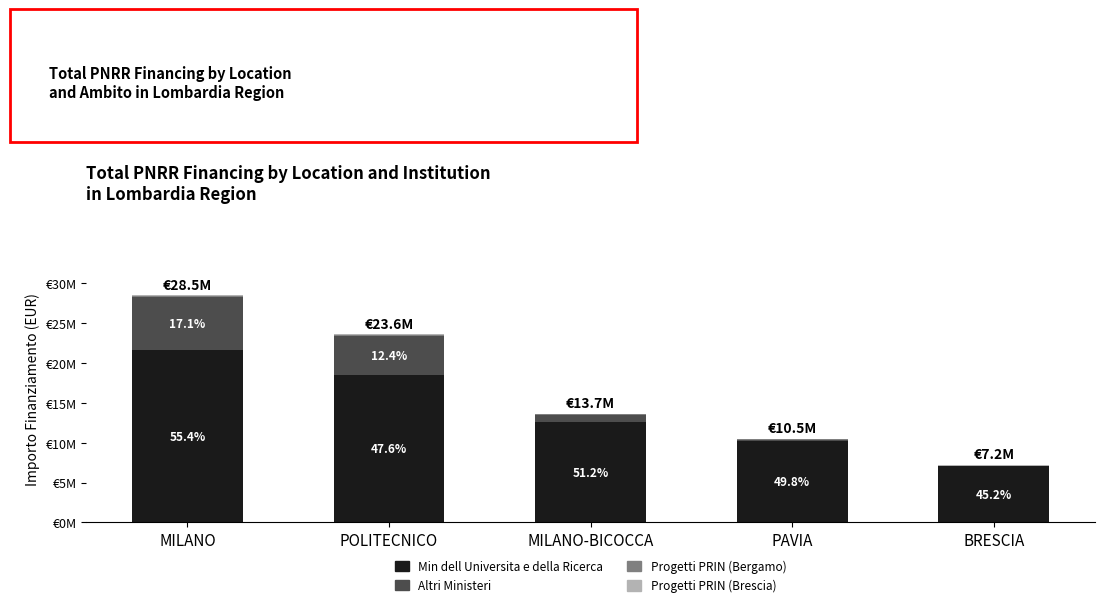

Are the bars grouped side by side (vs. stacked)?

No